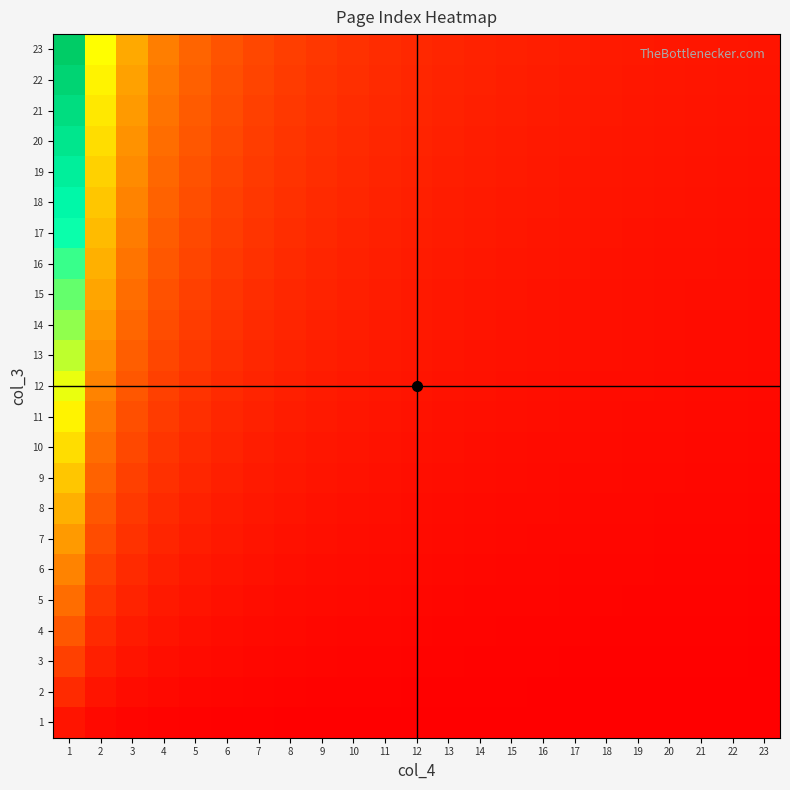

List the series in order of their peak value, lowest first.

1, 2, 3, 4, 5, 6, 7, 8, 9, 10, 11, 12, 13, 14, 15, 16, 17, 18, 19, 20, 21, 22, 23